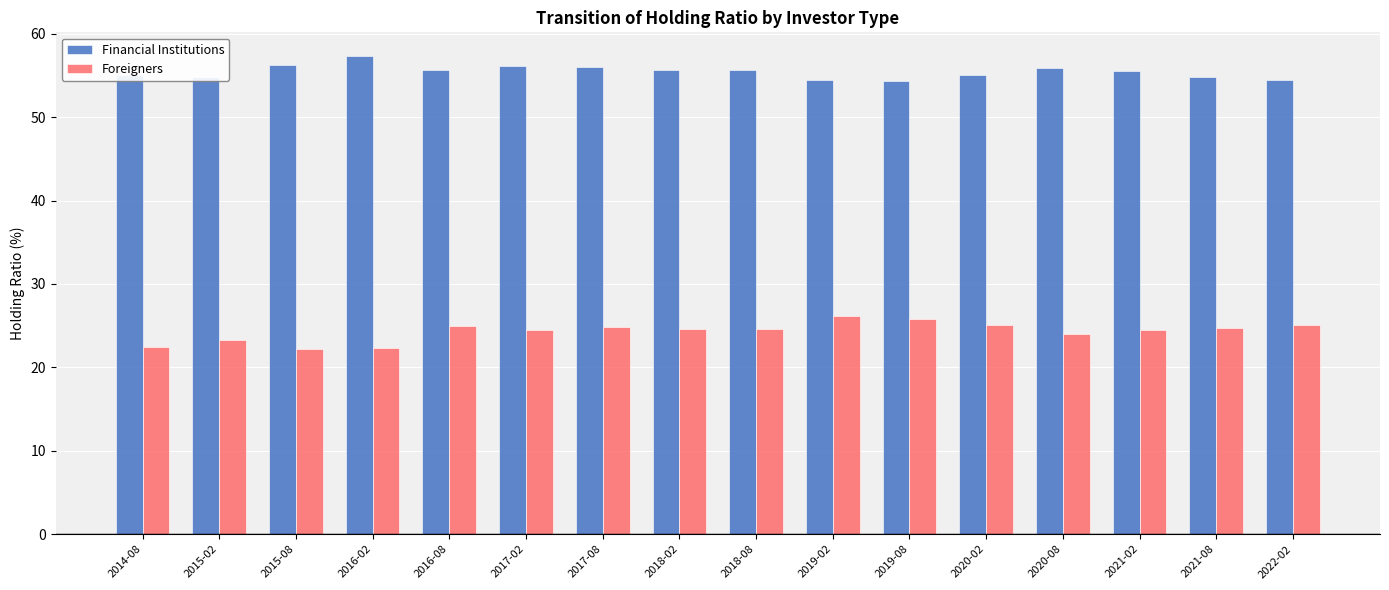

At how many categories does at least one series exceed 50?

16